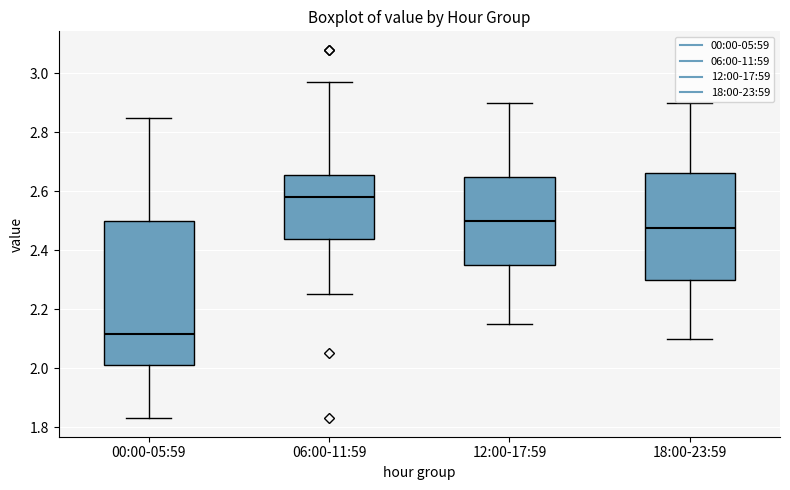

Which box has the highest median line?

06:00-11:59